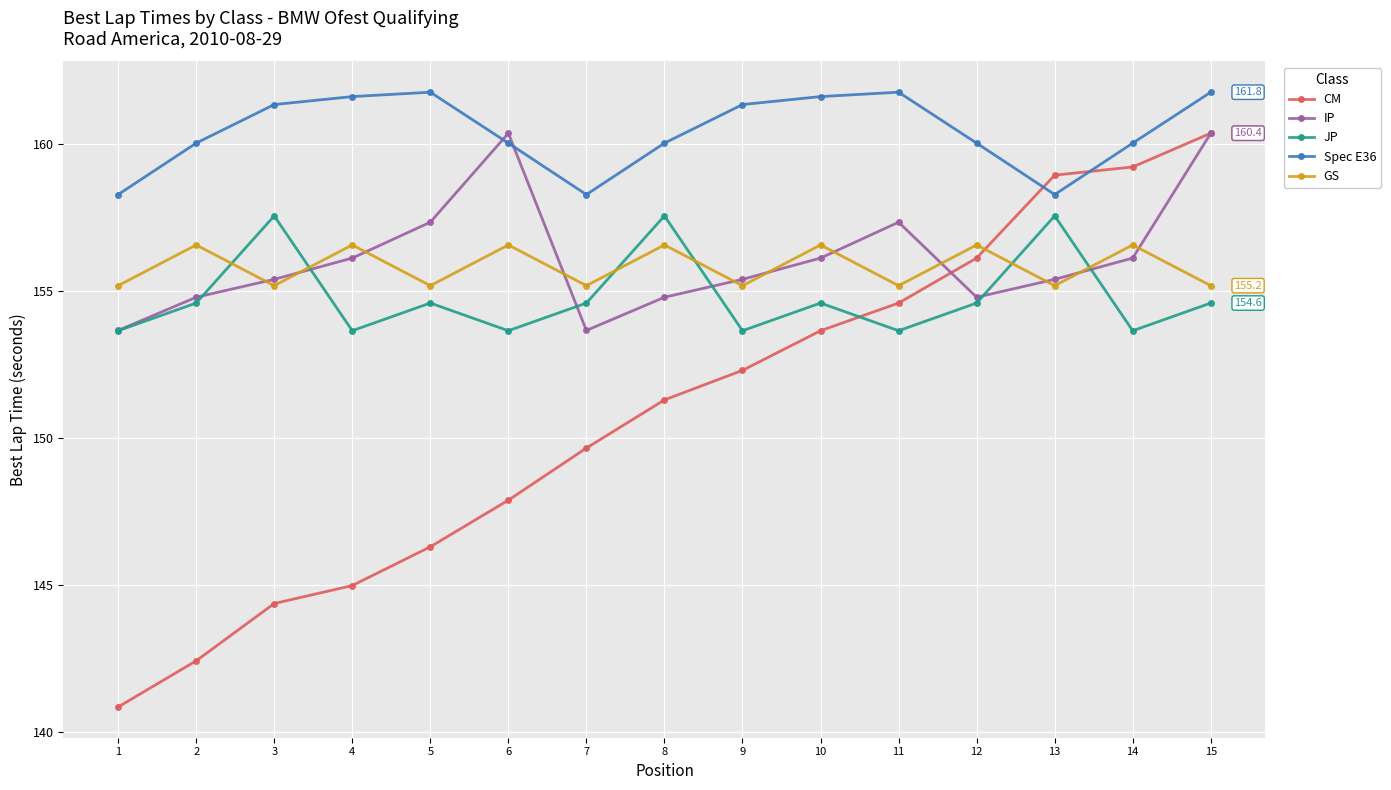

How many interior local peaks does the IP series have?

2